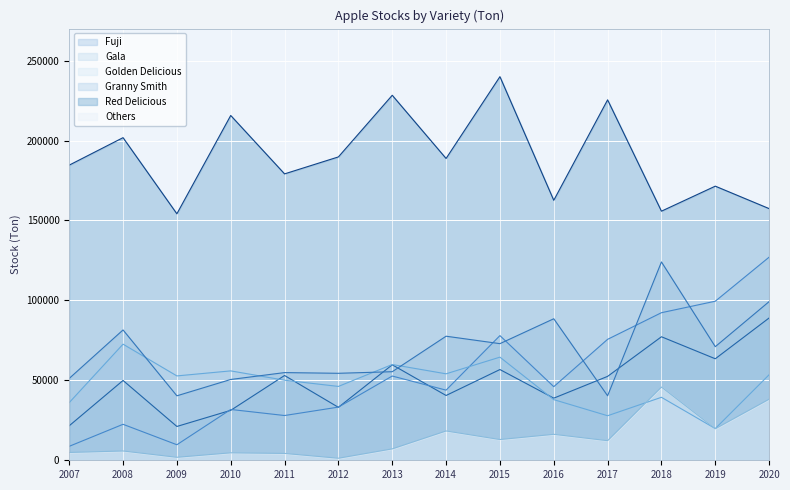

What is the sum of all Granny Smith values?

961979.0